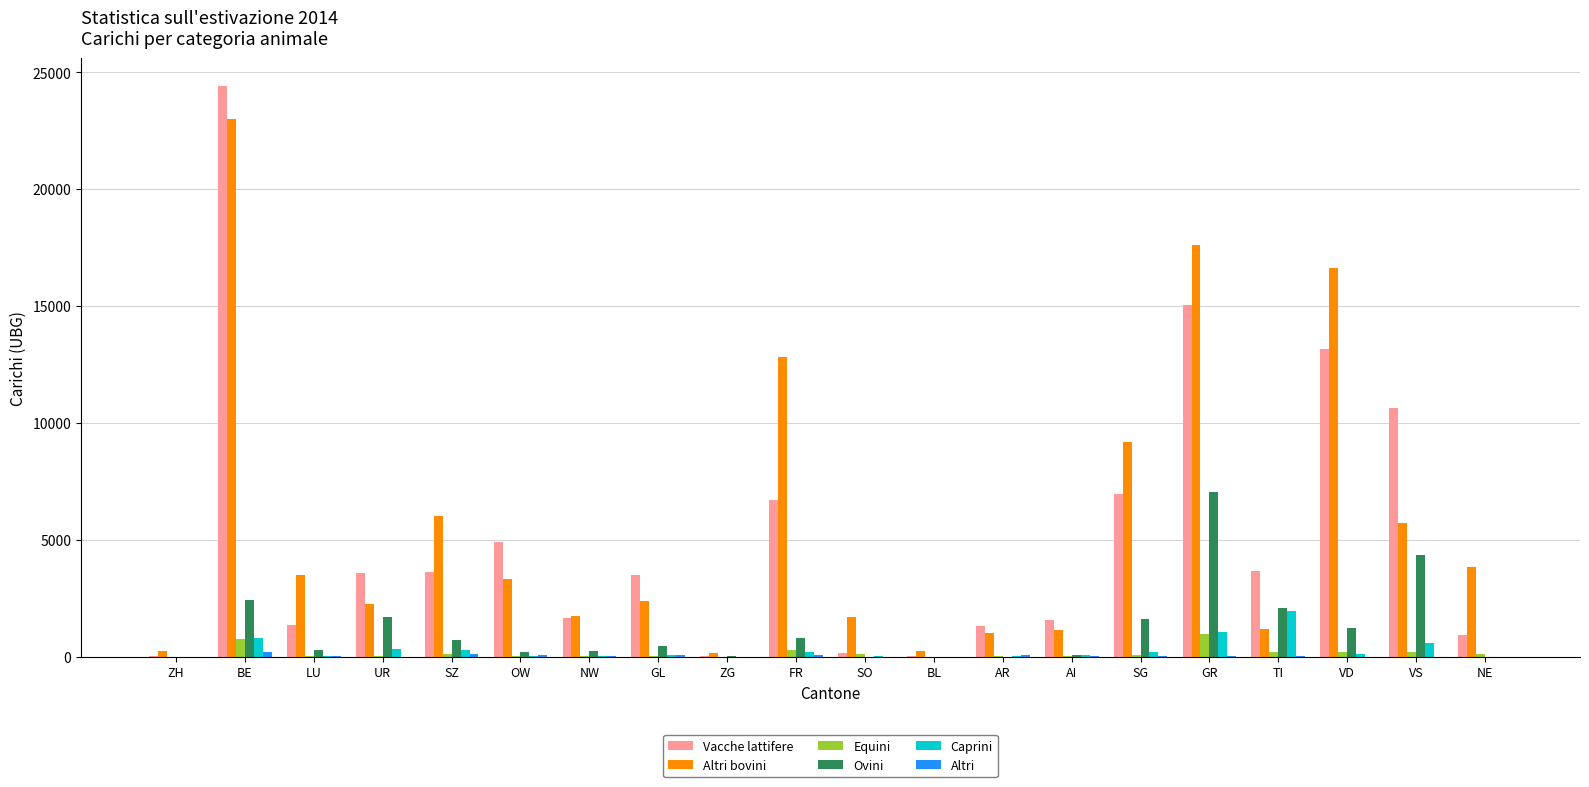

What is the sum of all Caprini values?

5846.6